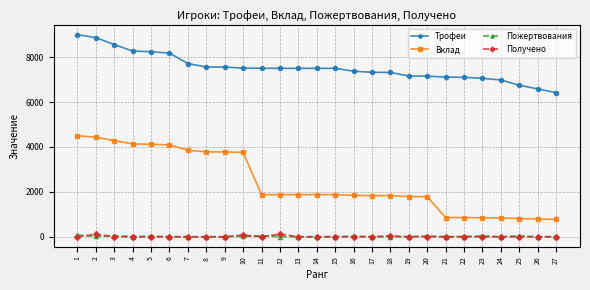

Is it true that Получено equals 0 at 6?

True